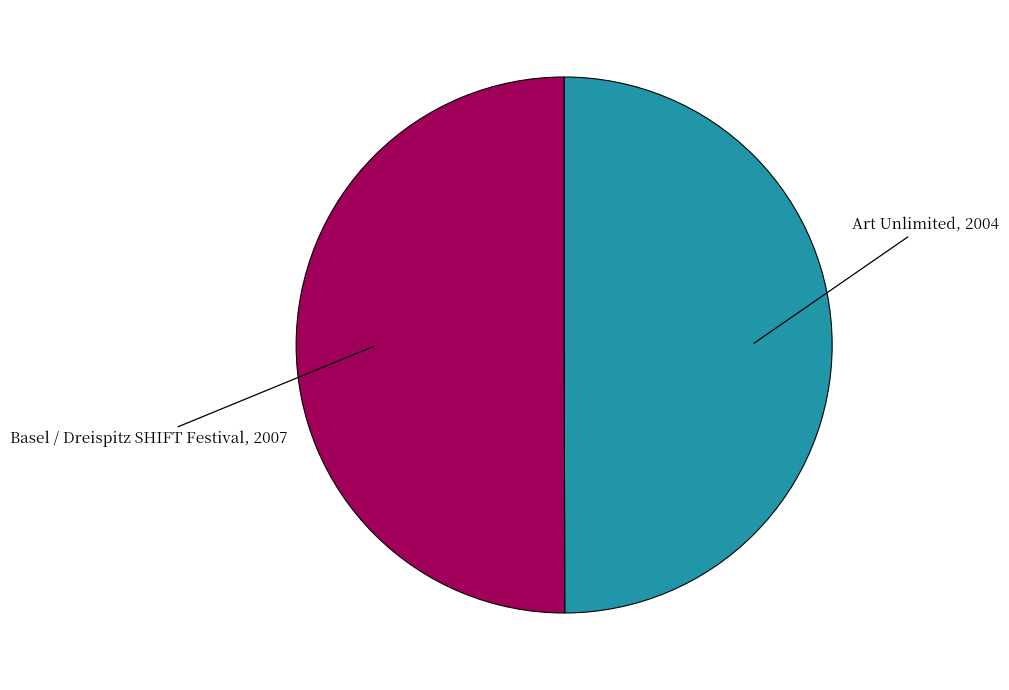

True or false: Basel / Dreispitz SHIFT Festival accounts for 40% of the total.

False